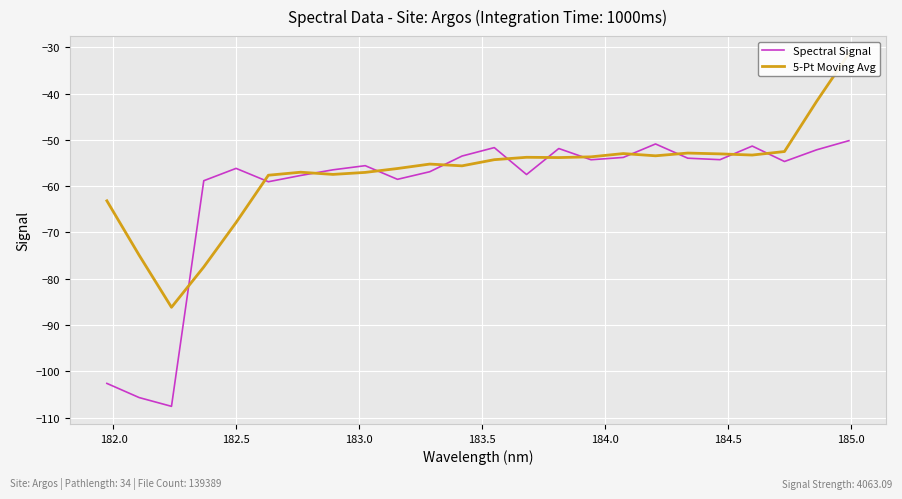

True or false: 5-Pt Moving Avg has more than 1 points higher than both neighbors.

True